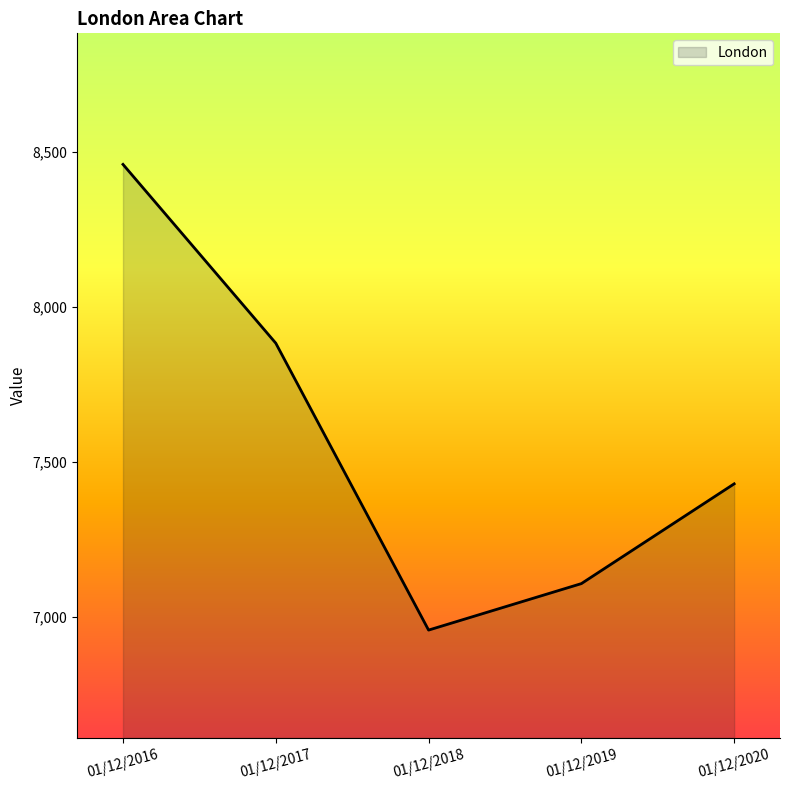

Does the chart have visible grid lines?

No